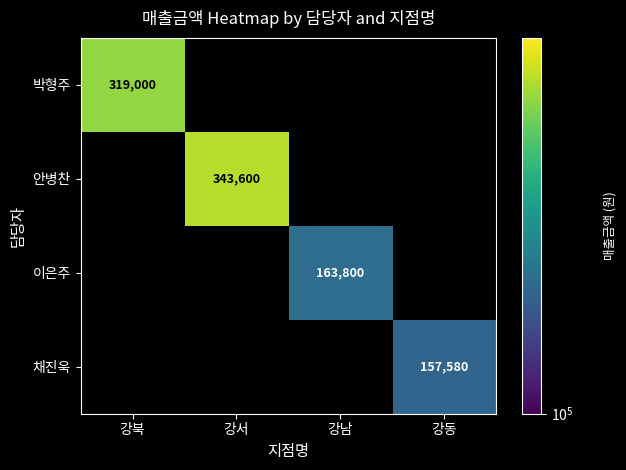

How many series are shown in this chart?

4